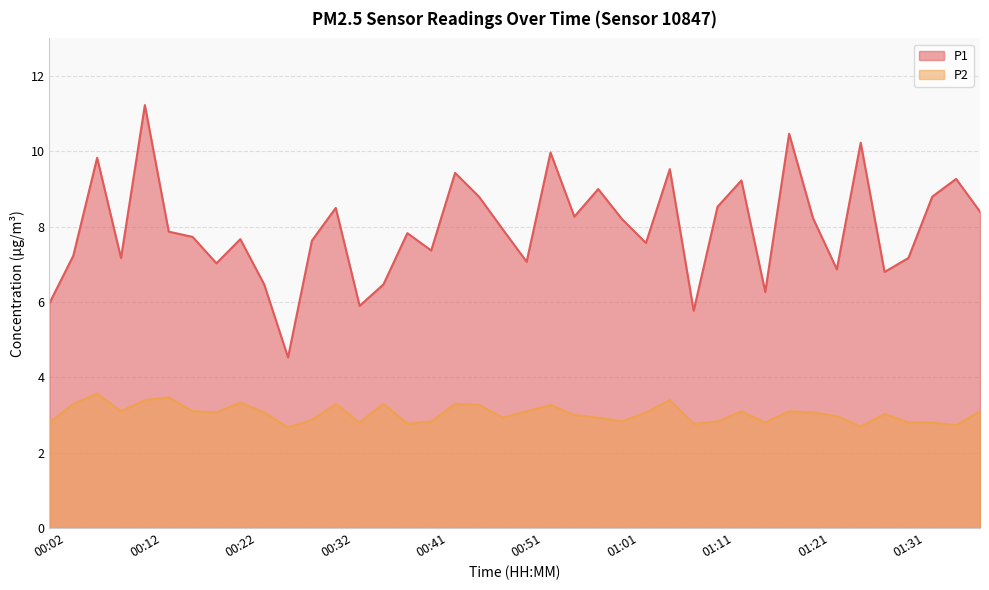

Between 00:44 and 01:21, which is larger?

00:44